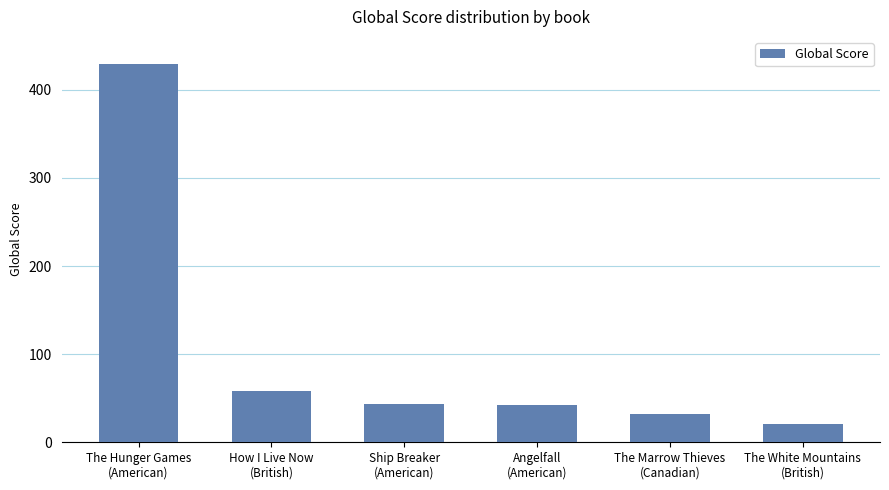

What is the value of the 3rd bar from the left?

43